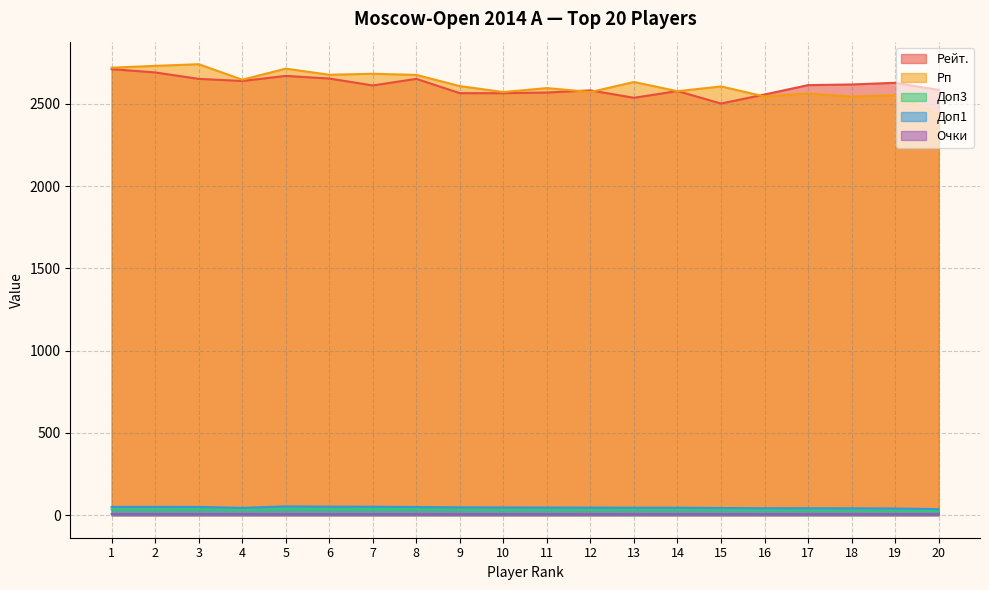

What is the value of the Доп3 point at the 2nd from the left?

35.0